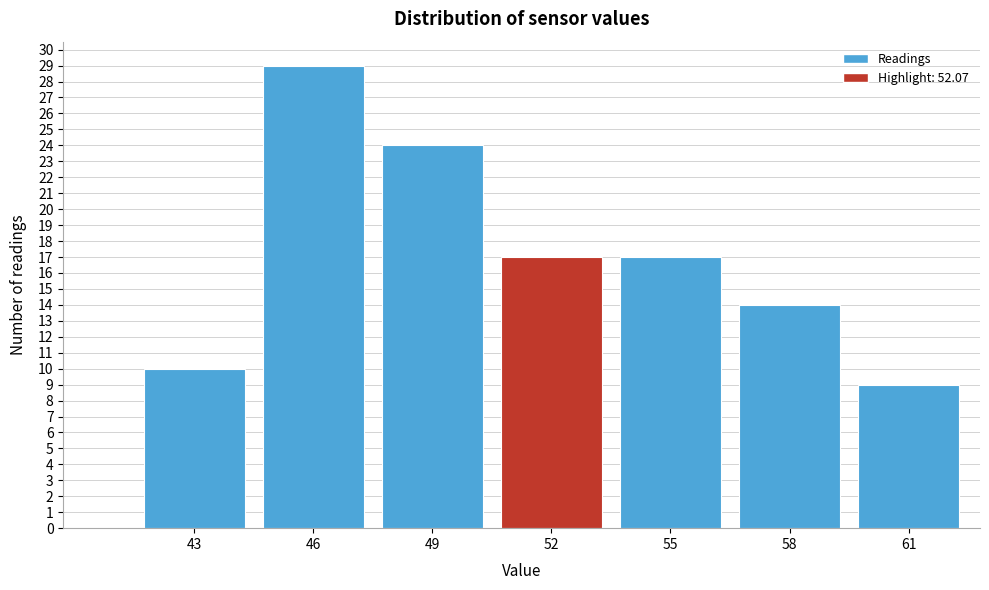

Reading left to right, transcribe all the data shown in this chart.

10	29	24	17	17	14	9